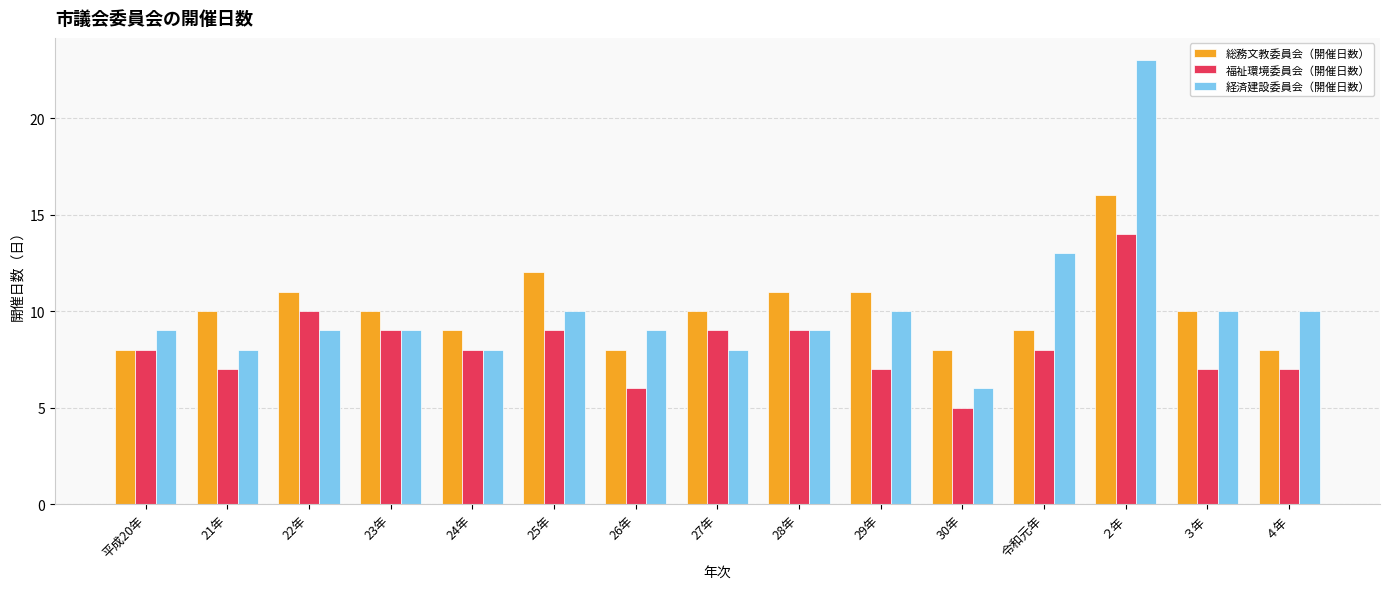

What are all the series names shown in the legend?

総務文教委員会（開催日数）, 福祉環境委員会（開催日数）, 経済建設委員会（開催日数）